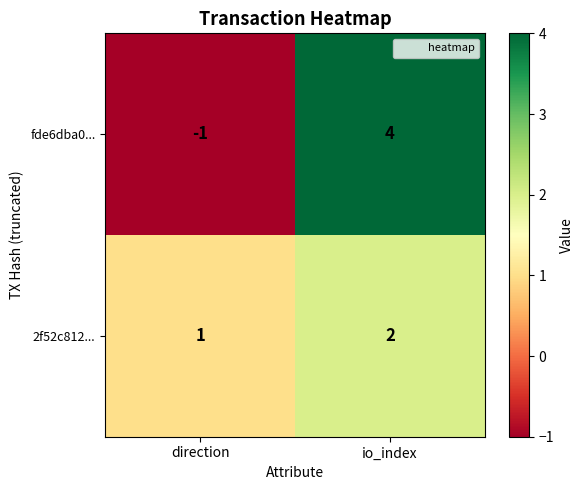

What is the minimum value shown in the chart?

-1